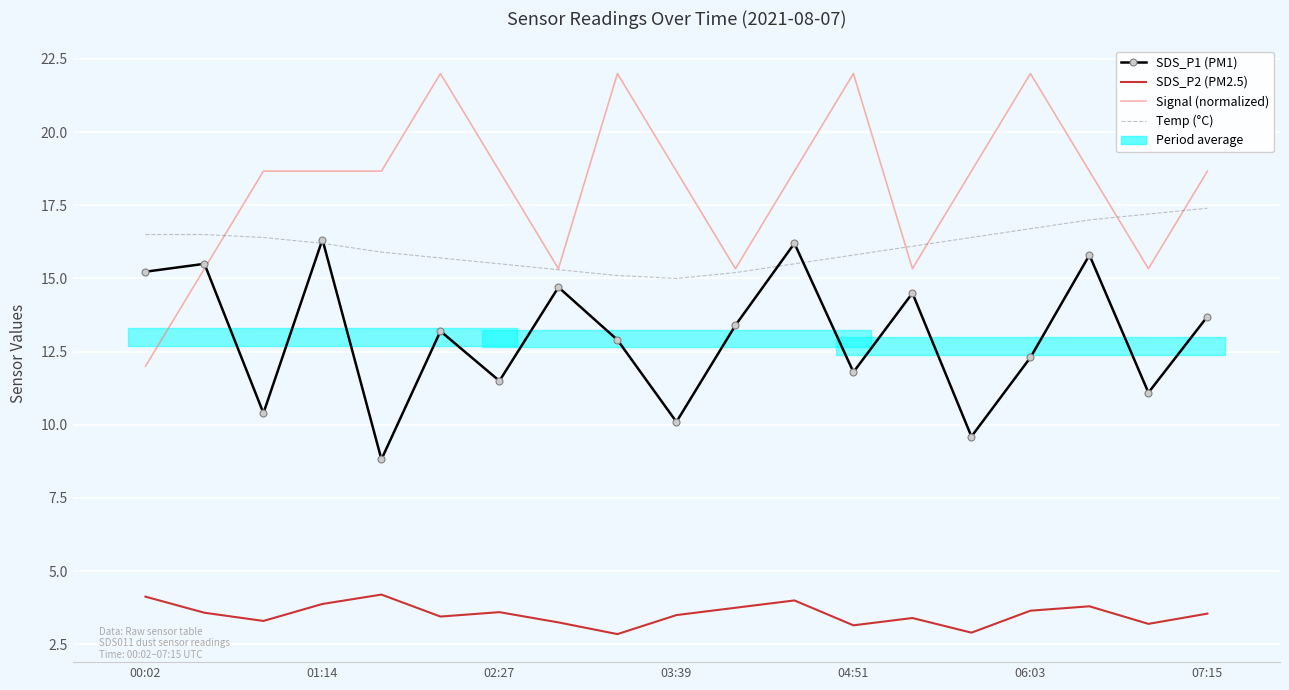

What is the difference between the SDS_P2 (PM2.5) values at 18 and 04:51?

0.7